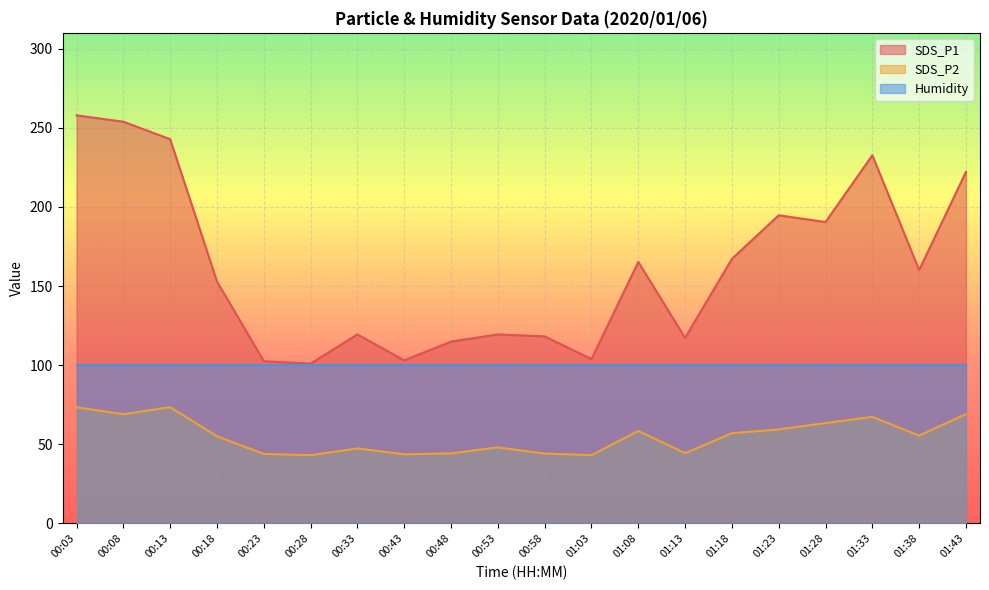

Does the chart display data point markers on the line(s)?

No